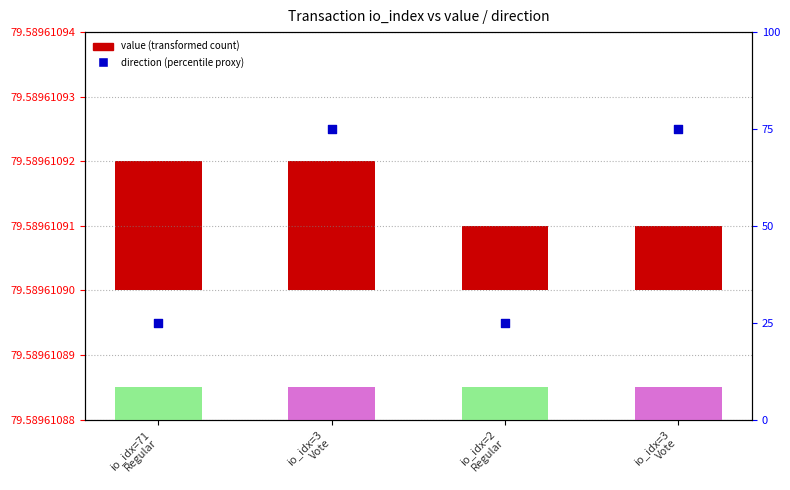

At which category is the sum across all series the highest?

io_idx=3
Vote